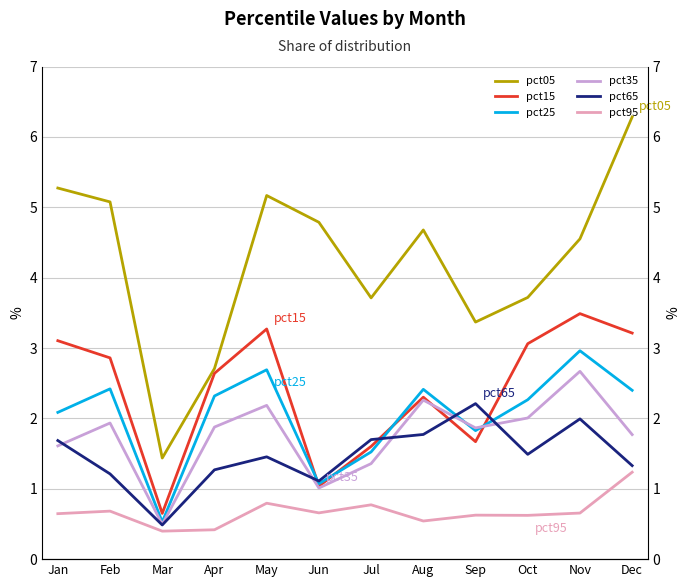

Does the chart have visible grid lines?

Yes